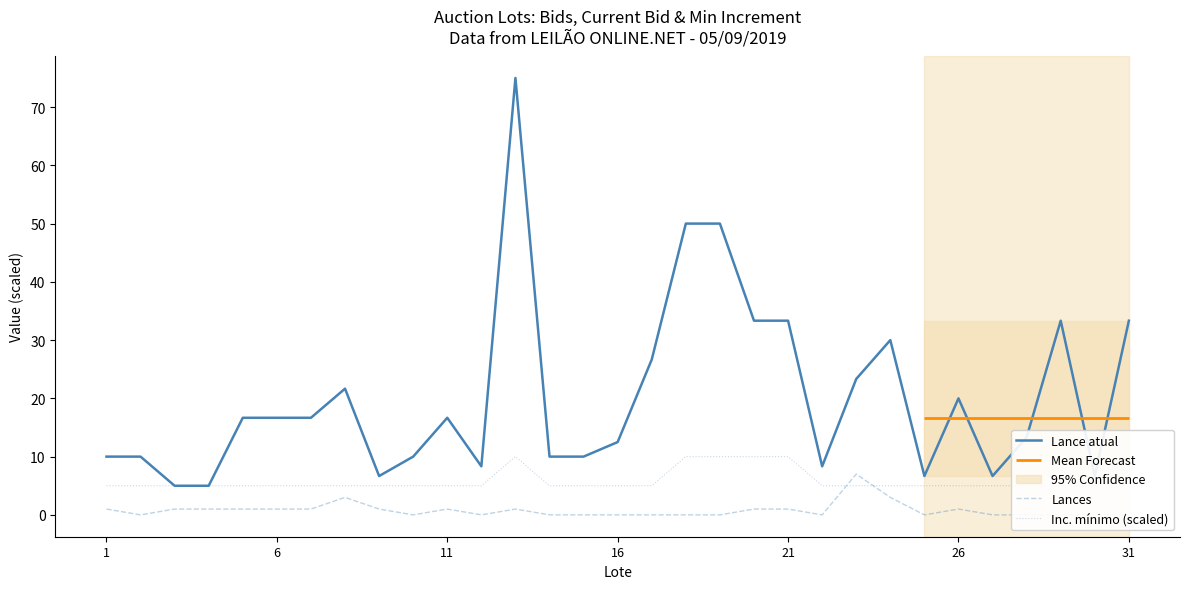

The Lance atual series shows 11.6 at 21. True or false?

False